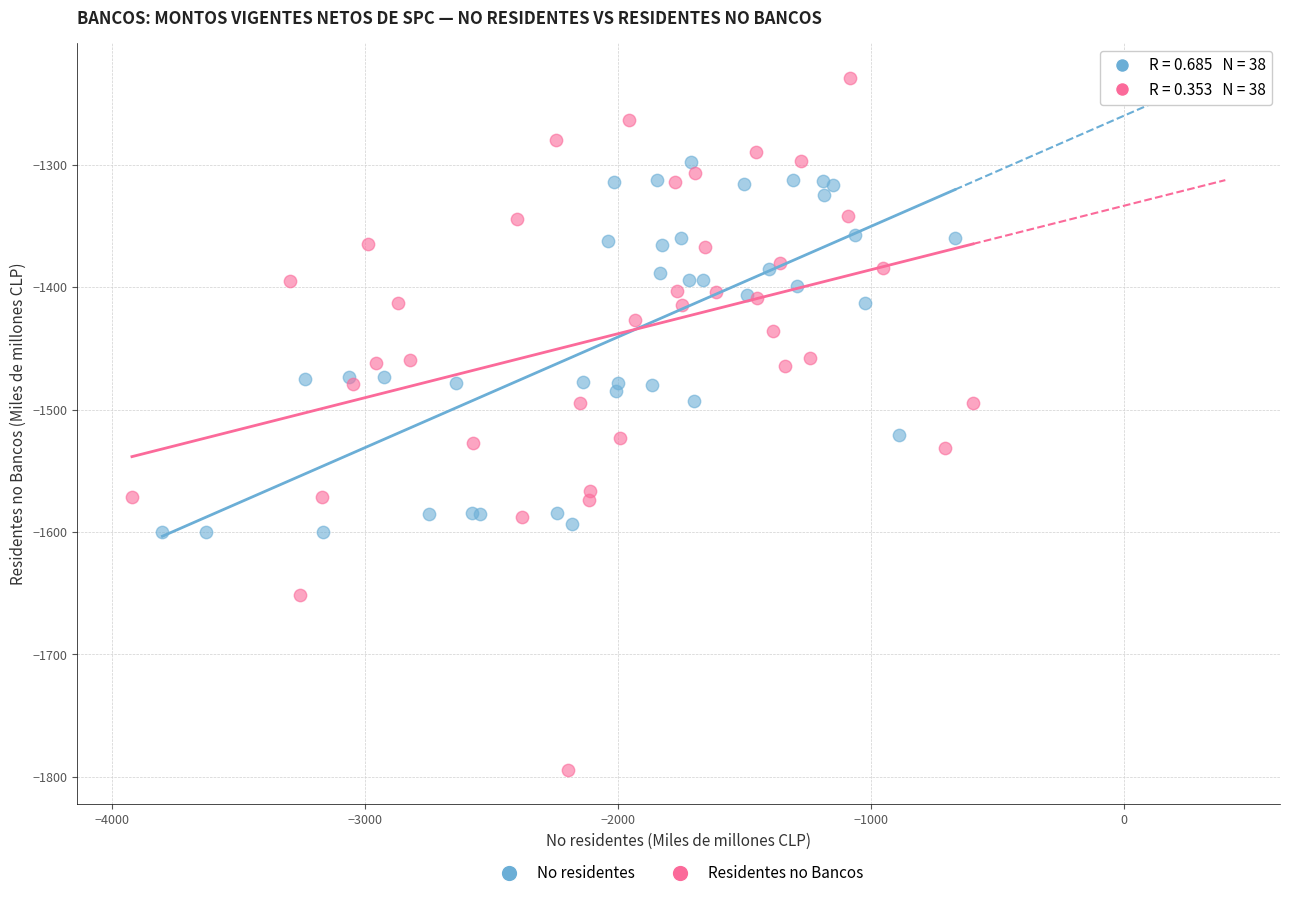

Which series reaches the minimum Y coordinate?

Residentes no Bancos